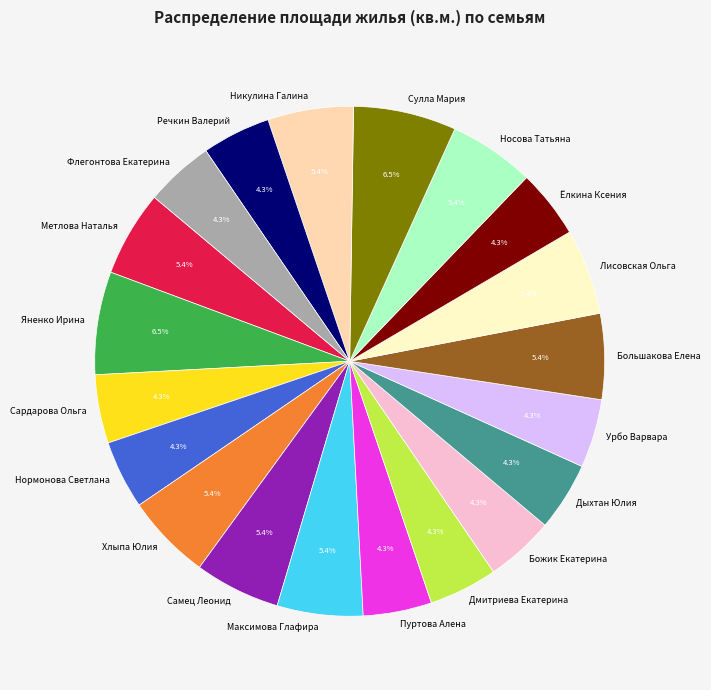

To the nearest percent, what is the average slice percentage?

5%